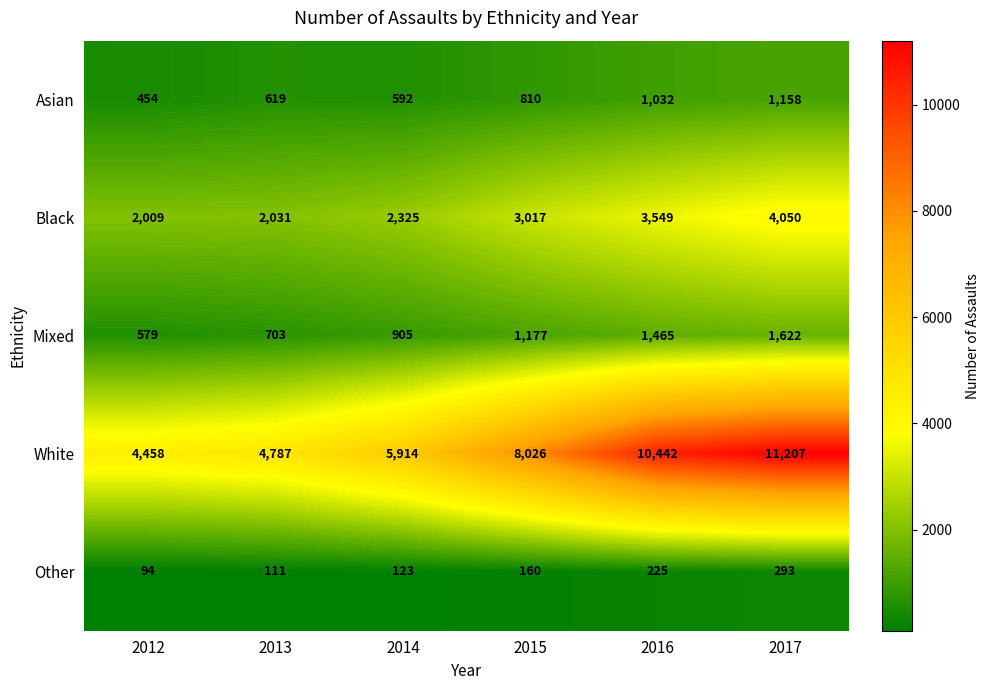

True or false: Other has a value of 111 at 2013.

True